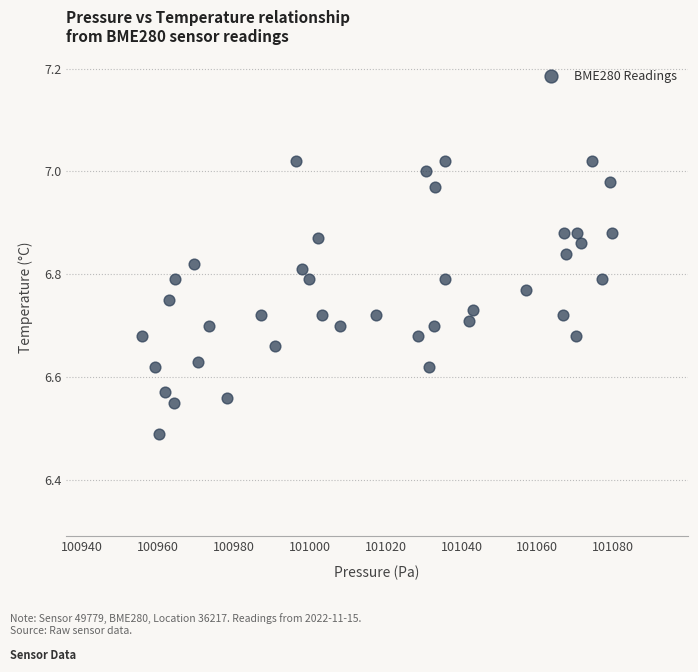

What is the range of Y values (max minus min)?

0.5